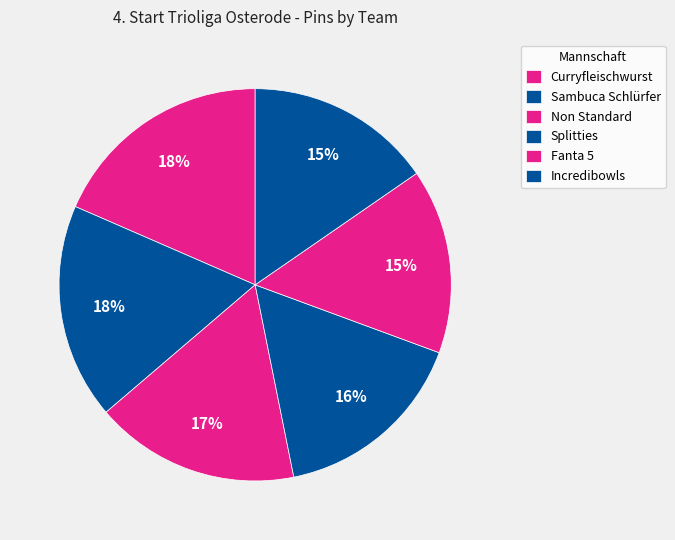

What percentage is the Curryfleischwurst slice, to the nearest percent?

18%